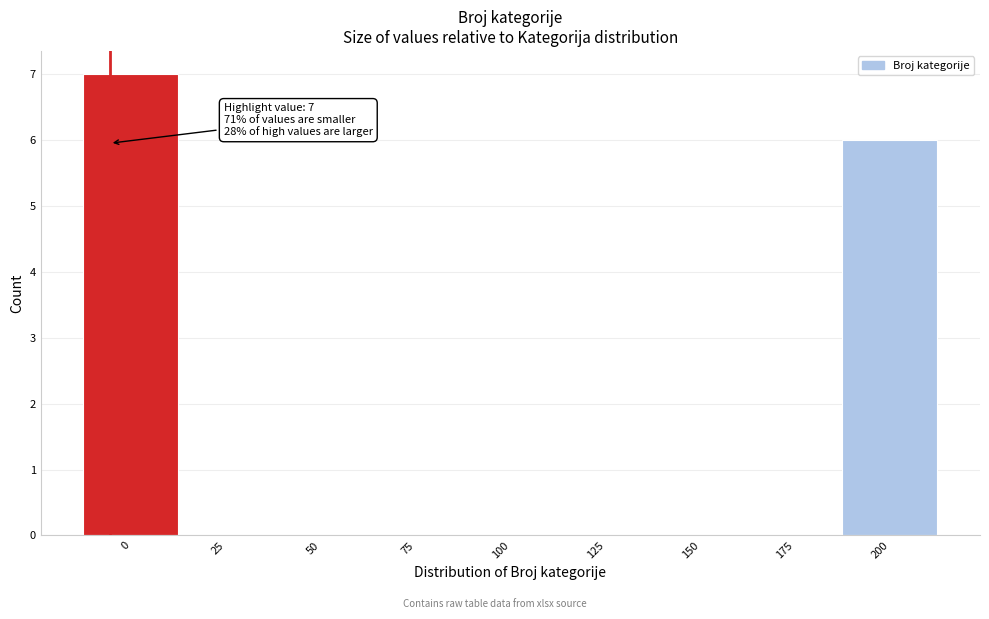

Reading right to left, what are all the values shown in this chart?

200=6	175=0	150=0	125=0	100=0	75=0	50=0	25=0	0=7